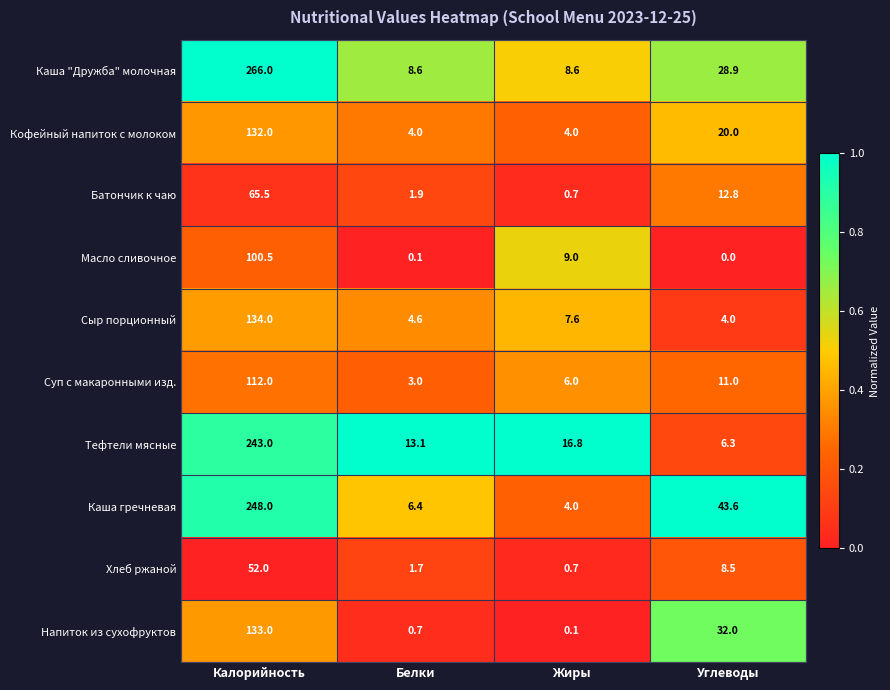

Which series has the widest spread of values?

Каша "Дружба" молочная